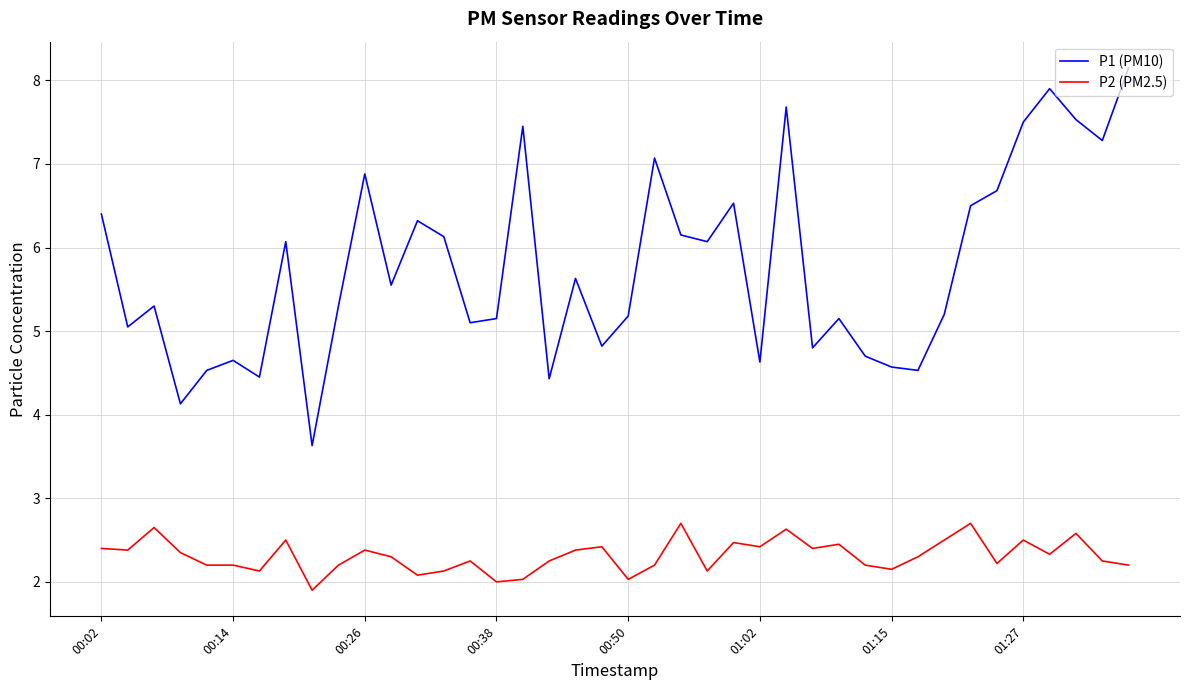

Which series has the largest range (max minus min)?

P1 (PM10)